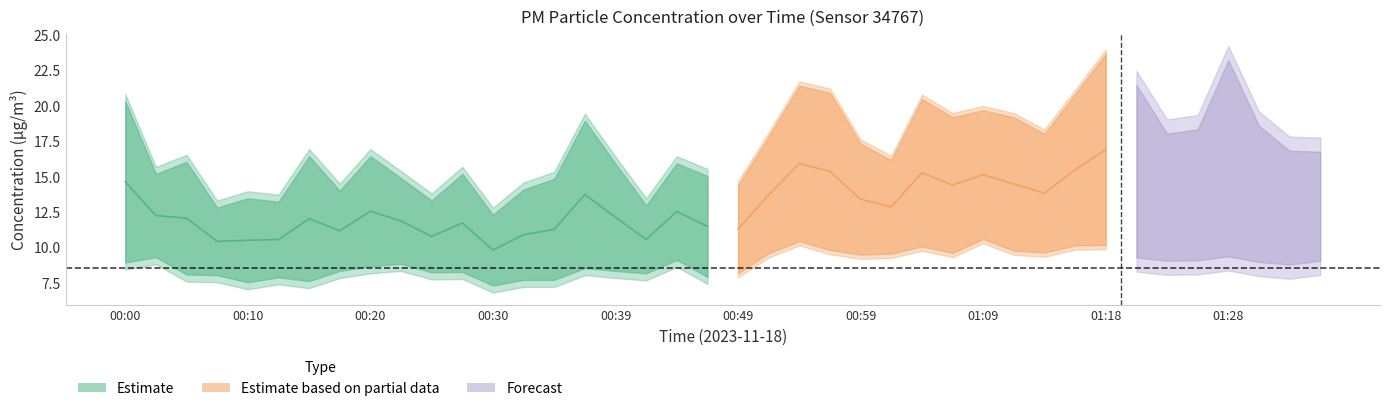

Which category has the lowest value in the P1 series?

00:30